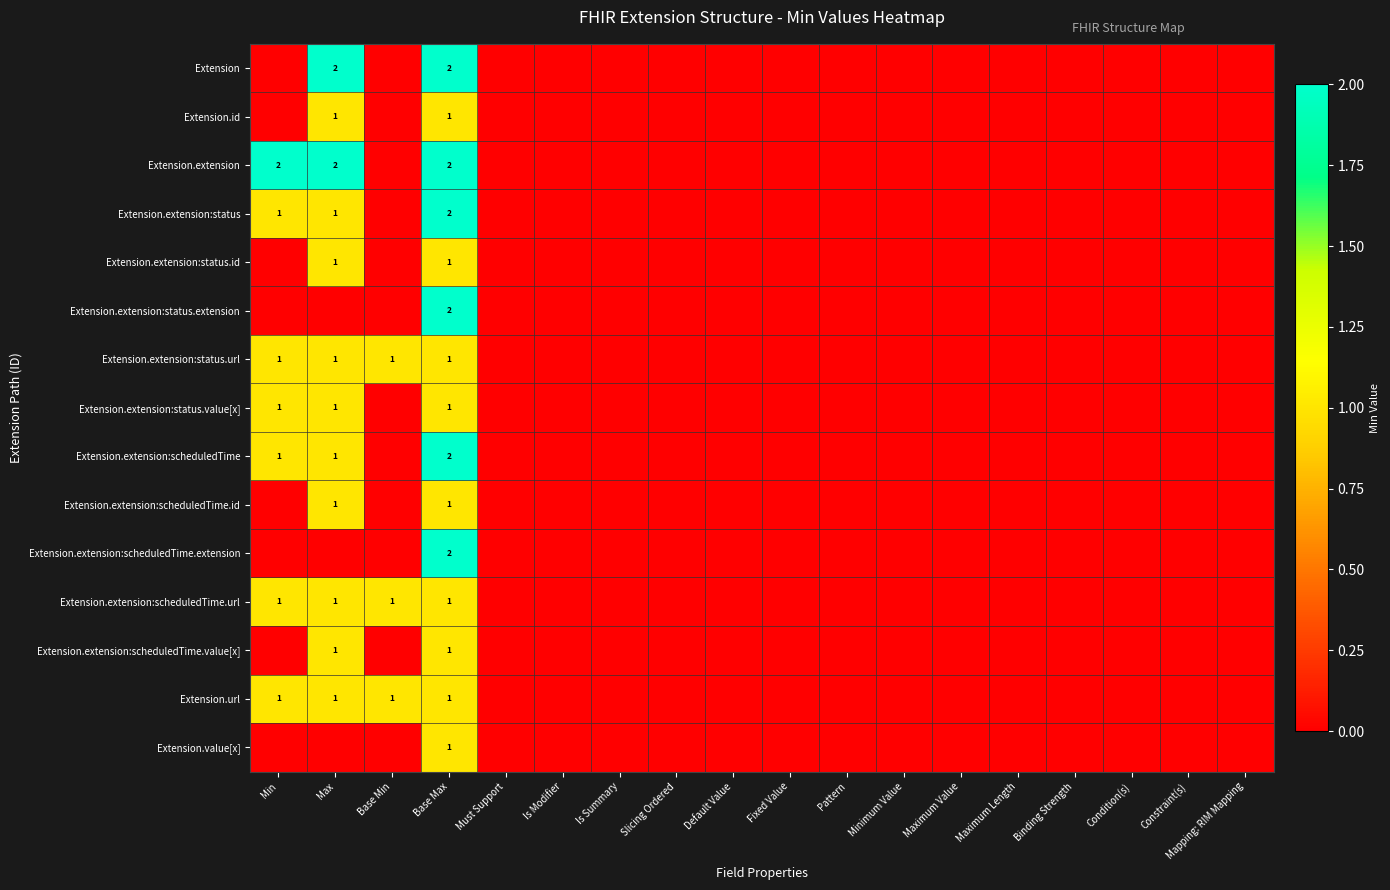

True or false: Extension.id has a value of 0 at Default Value.

True